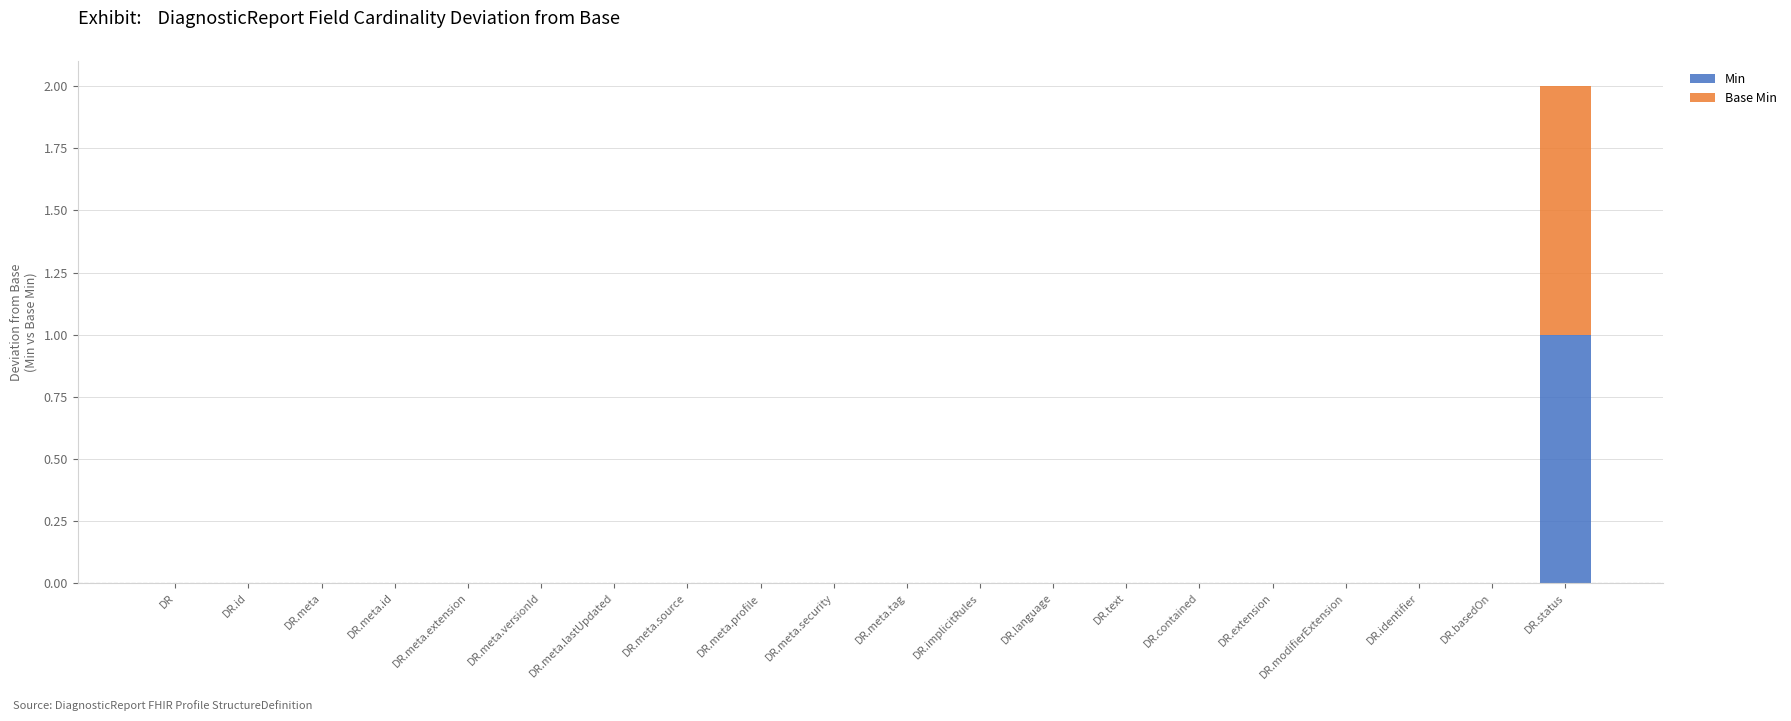

At which label does Min reach its peak?

DR.status